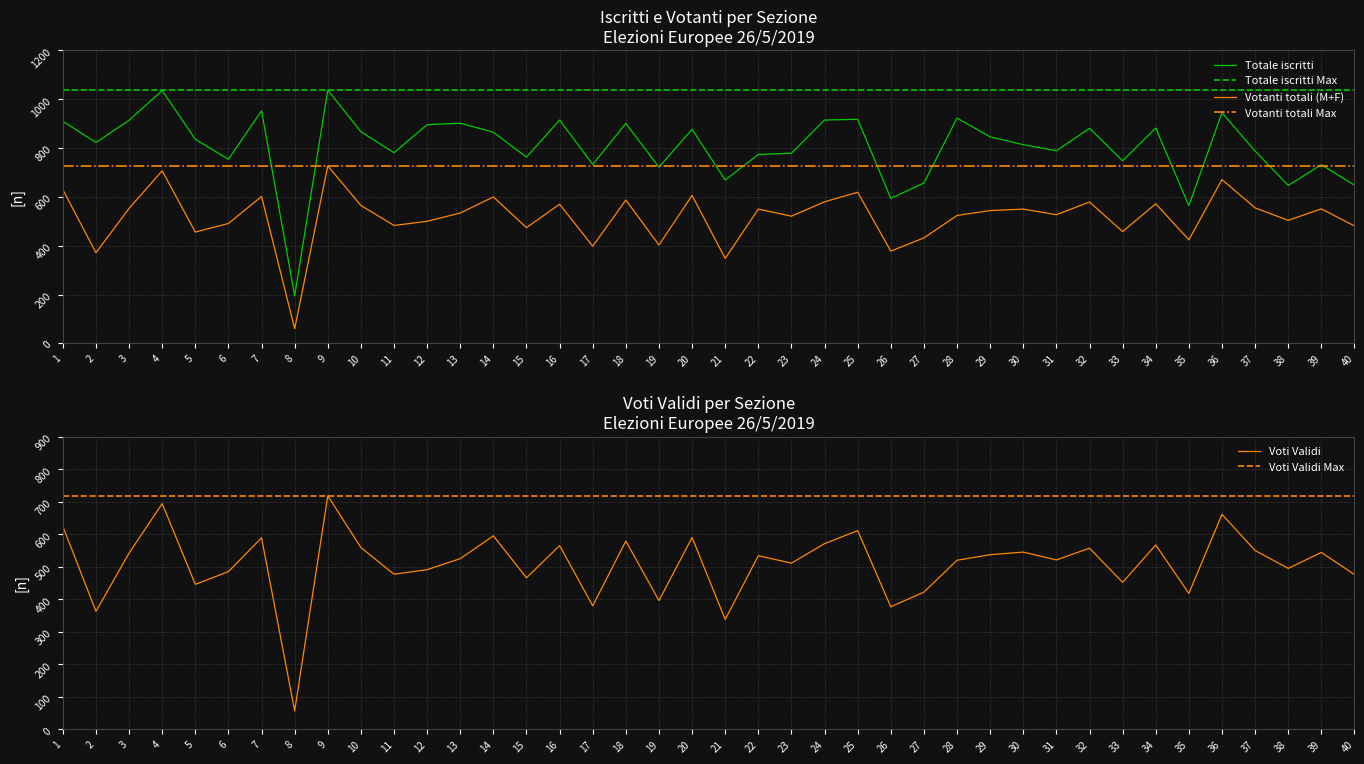

What is the value of the Voti Validi point at the 34th from the left?

567